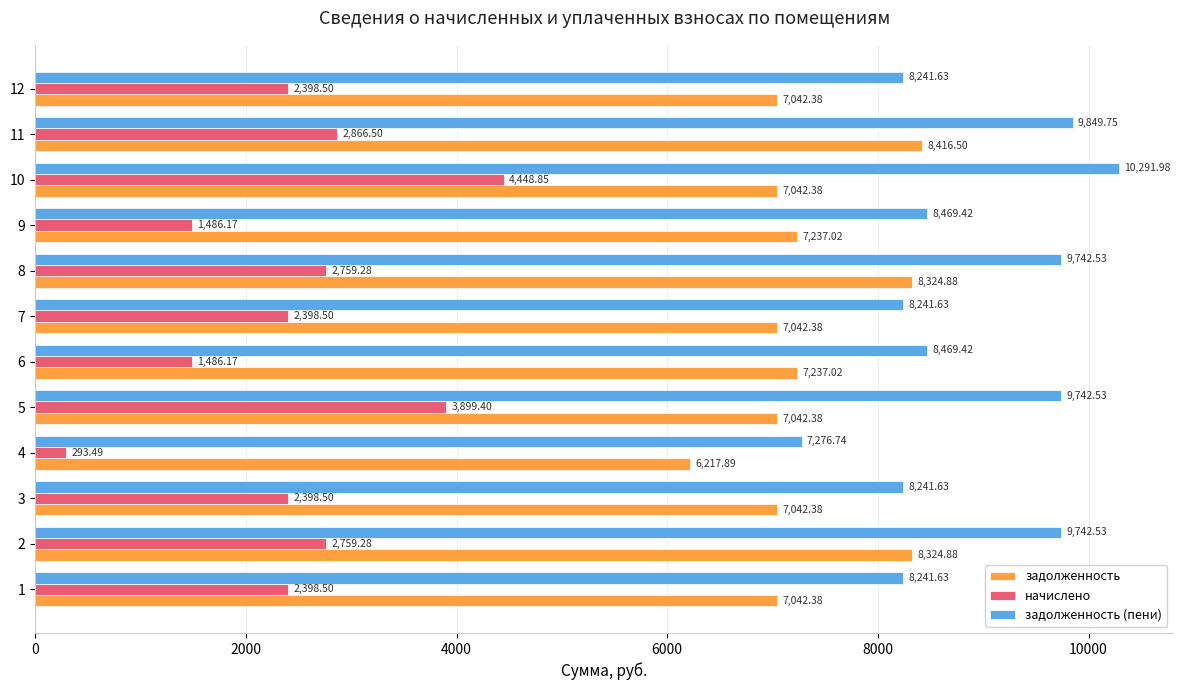

What is the difference between the задолженность values at 6 and 8?

1087.9